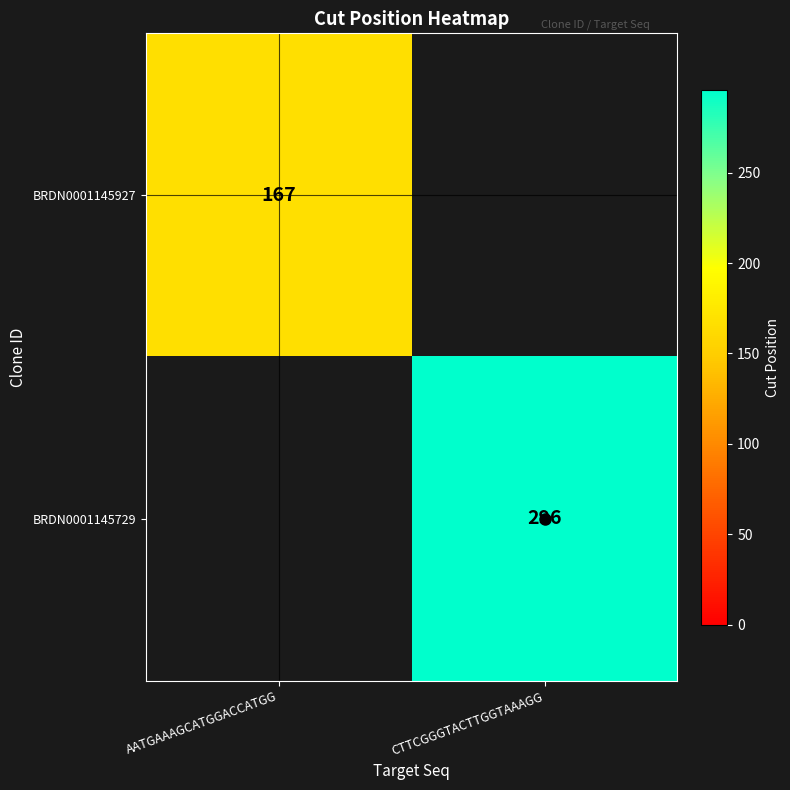

The value of BRDN0001145729 at CTTCGGGTACTTGGTAAAGG is 296. True or false?

True